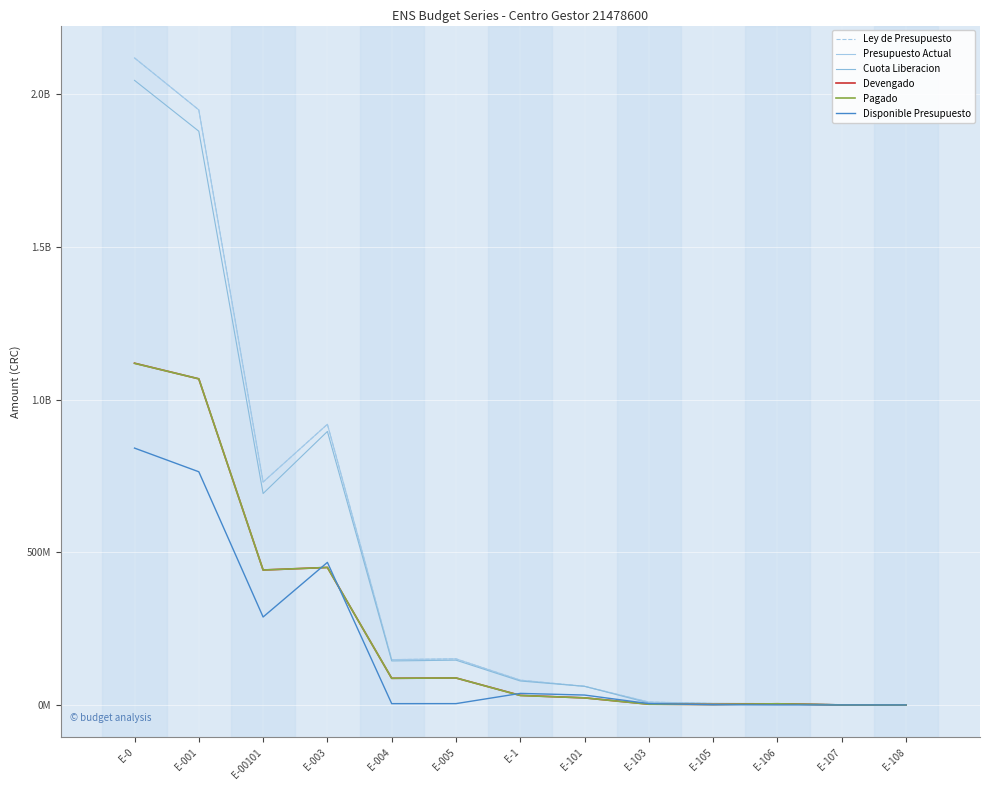

At which label is Devengado closest to 559572420?

E-003